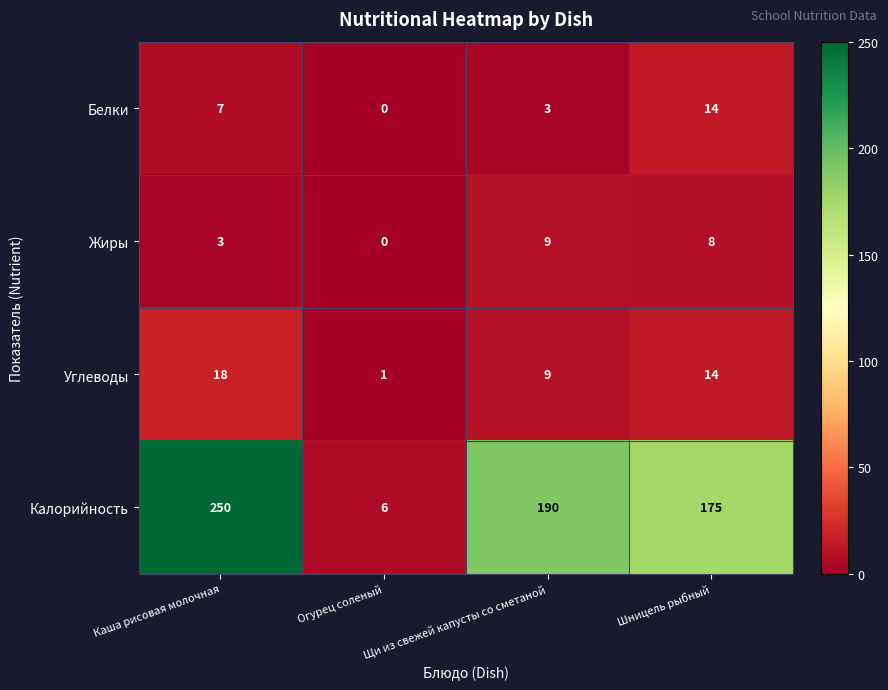

What is the spread (max minus min) of values at Щи из свежей капусты со сметаной?

187